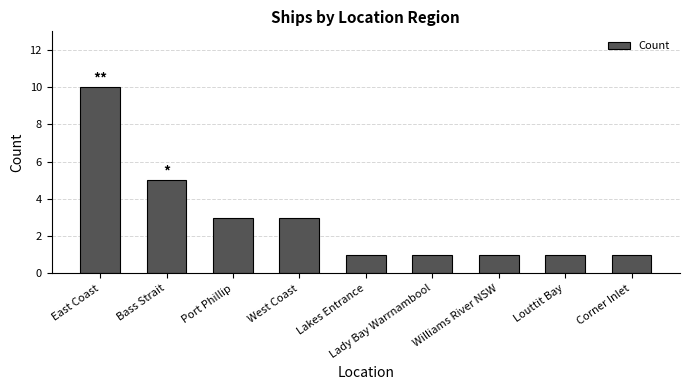

Read the value at Bass Strait.

5